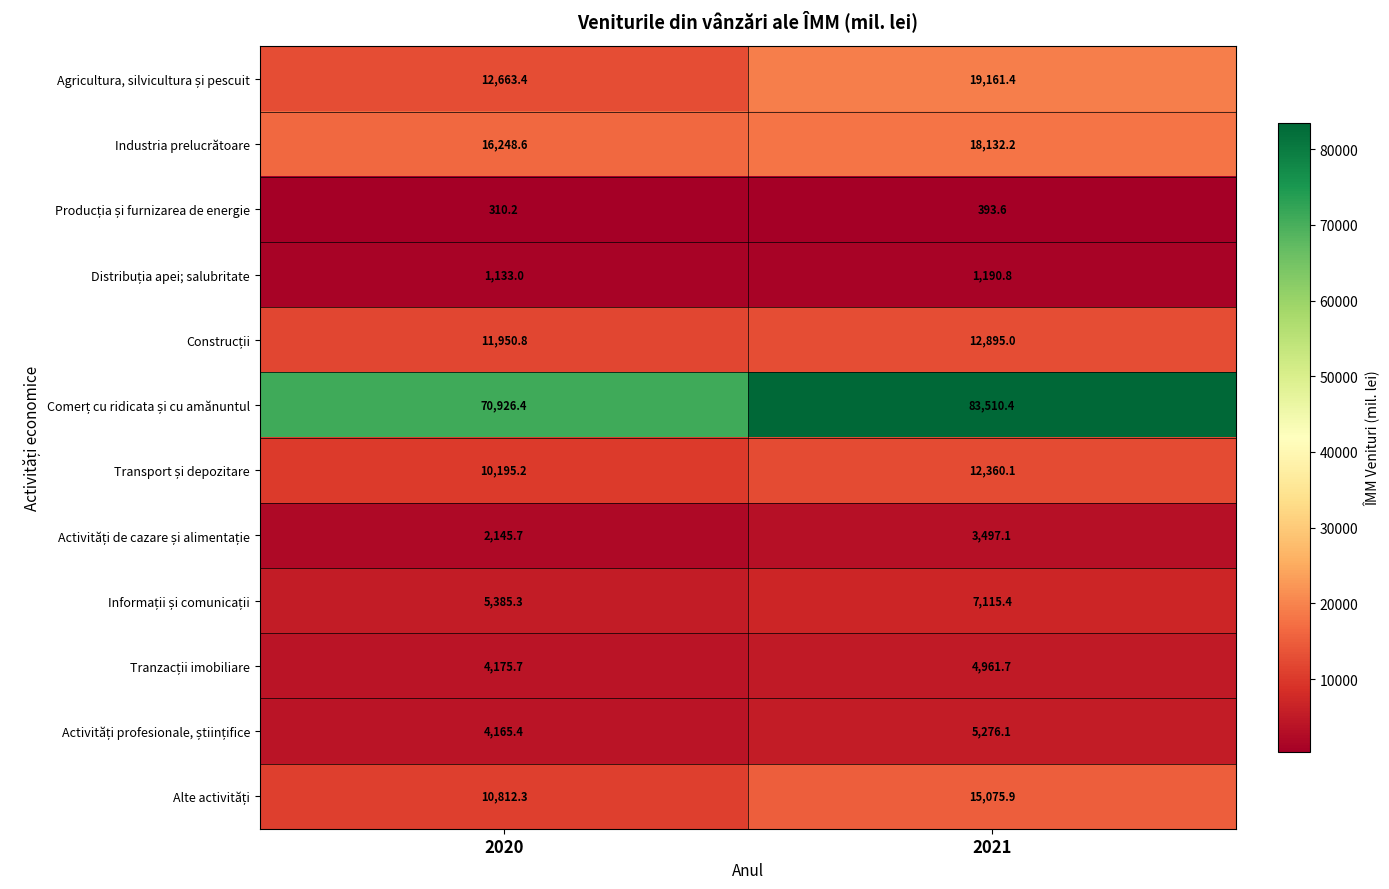

At which category is the sum across all series the highest?

2021